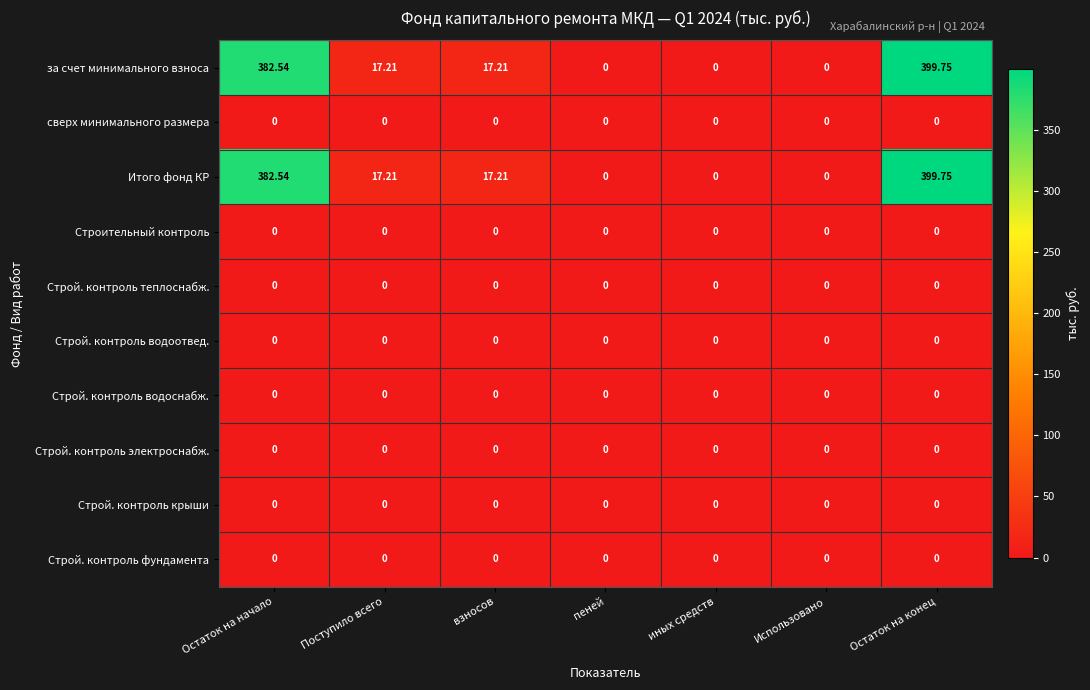

At which category is the sum across all series the highest?

Остаток на конец